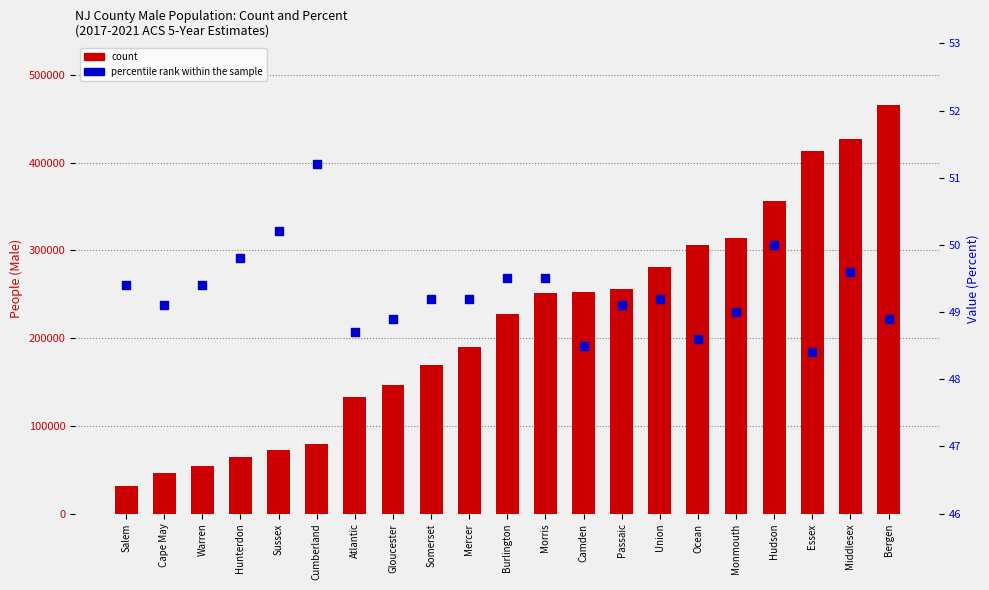

Is the value of percentile rank within the sample at Cape May greater than the value of count at Warren?

No